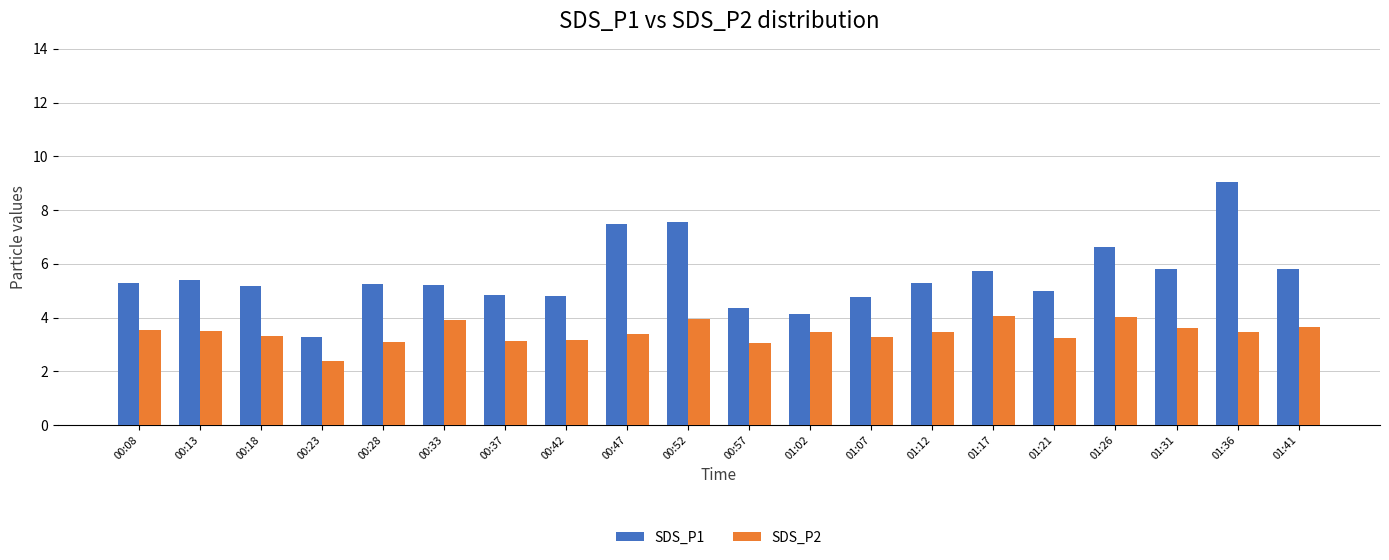

Is it true that SDS_P1 equals 2.2 at 00:42?

False